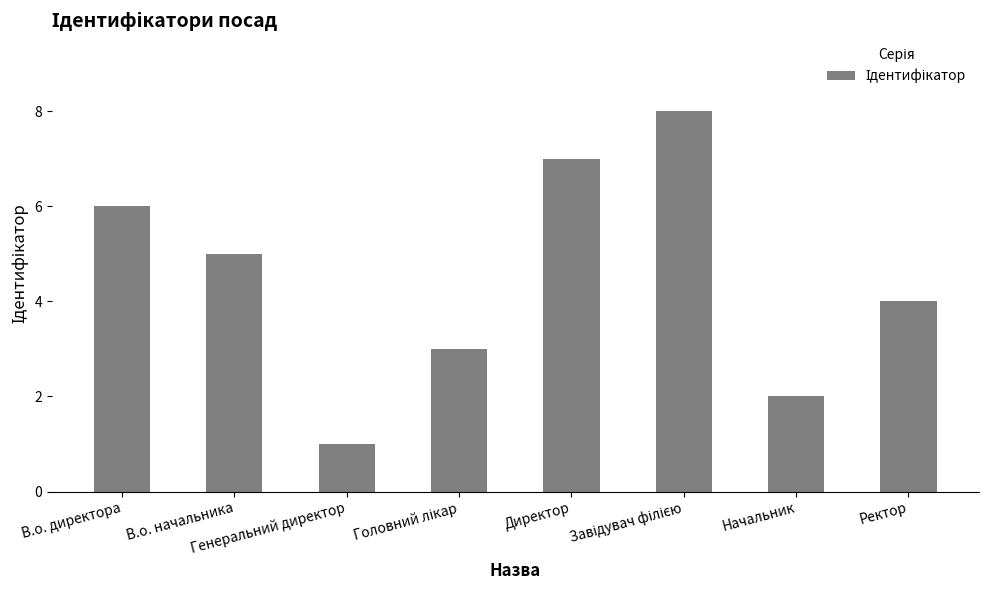

What is the difference between the second highest and second lowest values?

5